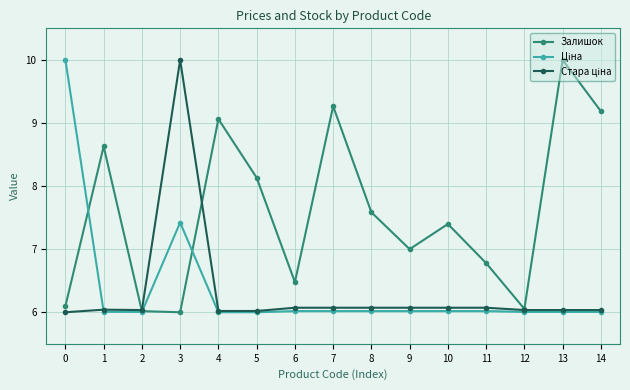

The value of Залишок at 10 is 7.4. True or false?

True